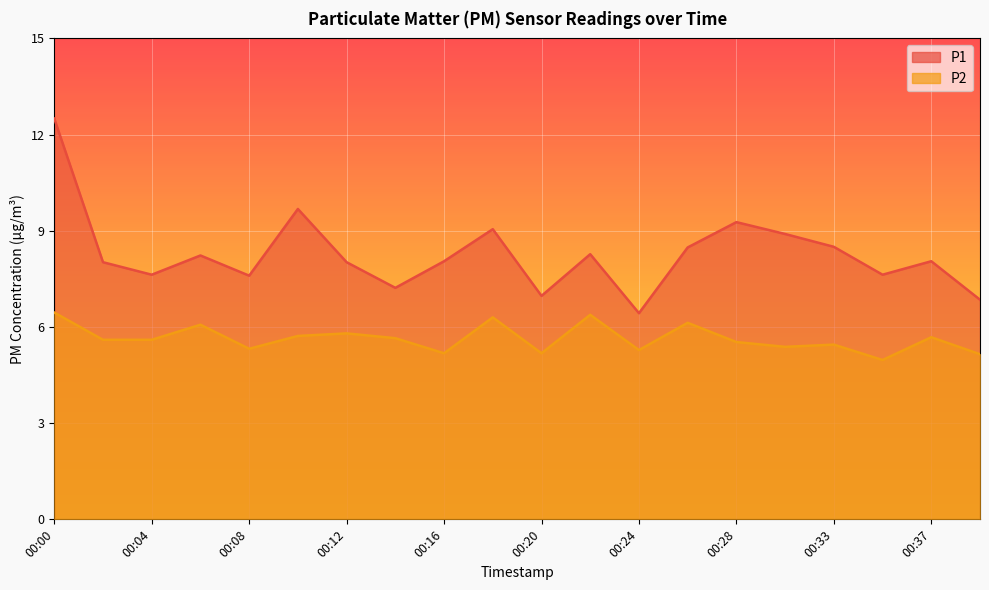

How many data points in P1 are above 8?

13